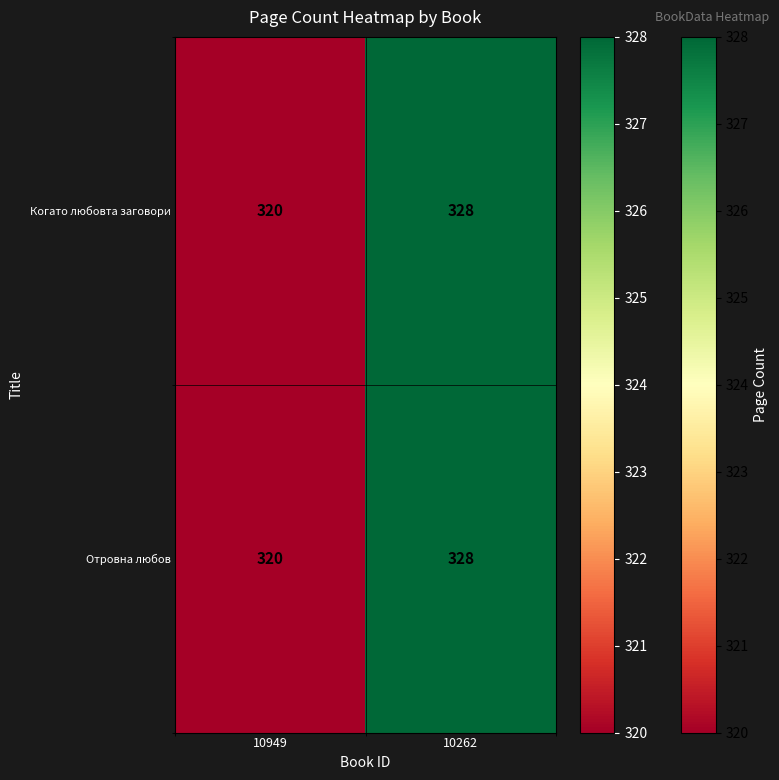

Reading left to right, what are all the values shown in this chart?

Когато любовта заговори: 10949=320	10262=328
Отровна любов: 10949=320	10262=328